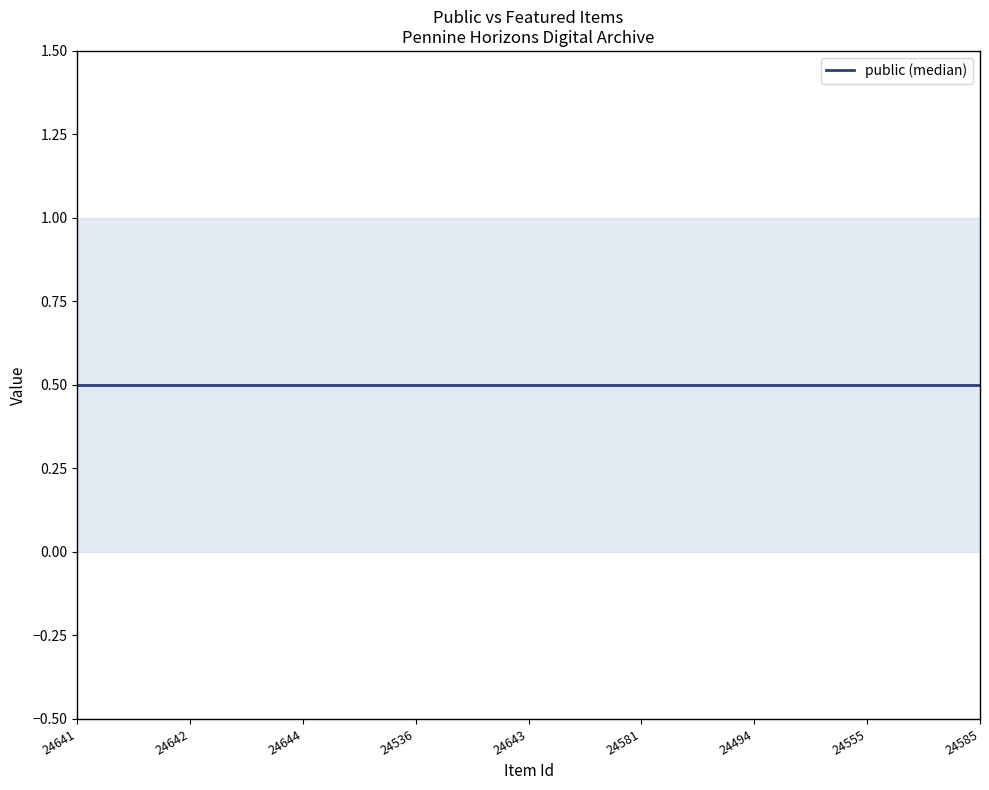

At which label does upper reach its peak?

24641